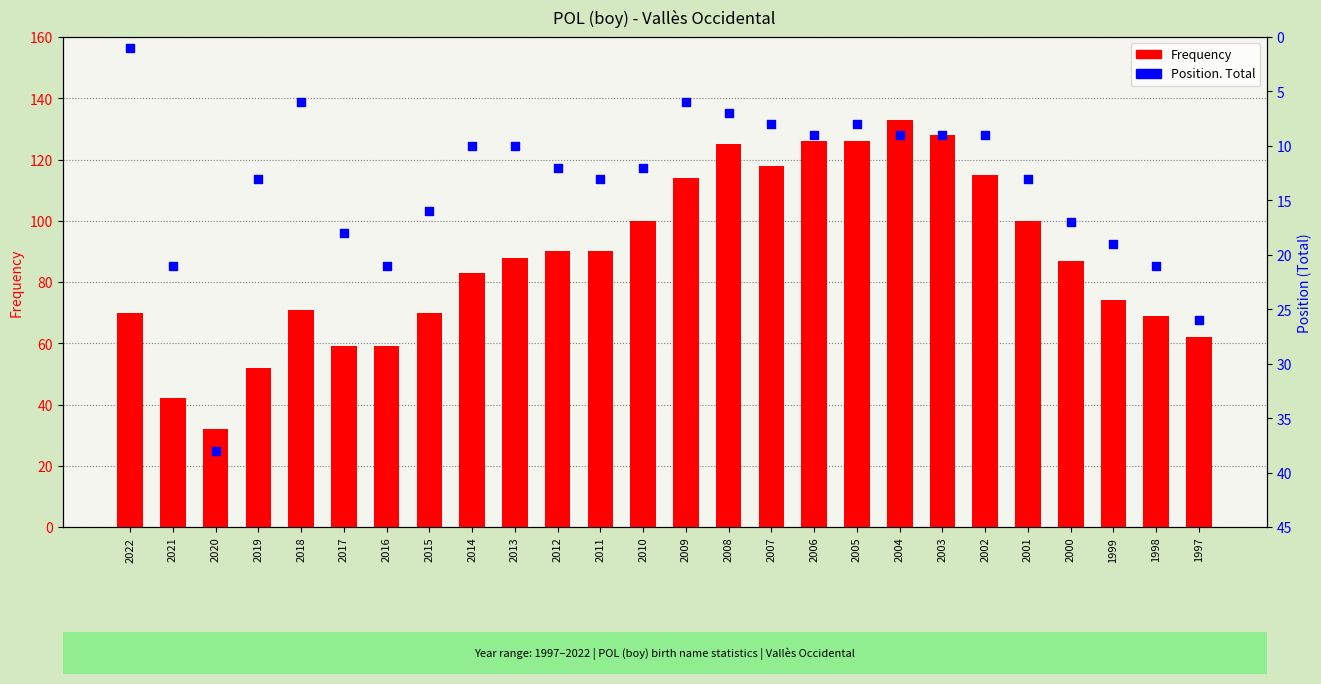

Which series reaches the maximum Y coordinate?

Frequency